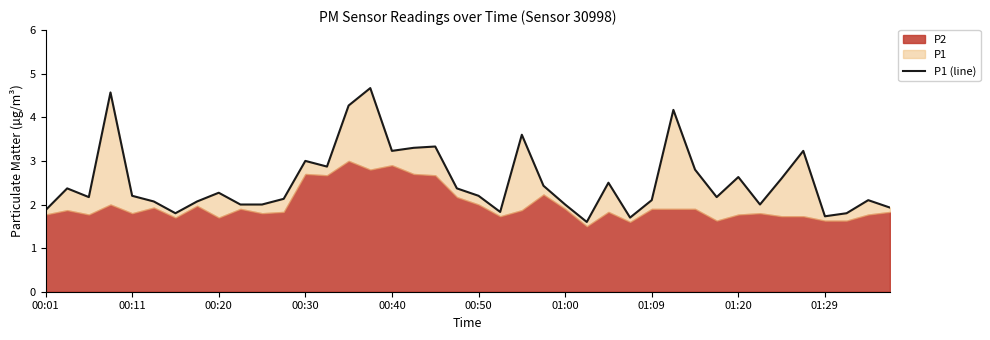

Rank the categories by value from lowest to highest.

25, 27, 36, 01:00, 37, 21, 00:01, 39, 01:29, 10, 24, 33, 00:50, 01:09, 28, 38, 11, 00:20, 31, 00:40, 20, 01:20, 00:11, 19, 23, 26, 34, 32, 30, 13, 12, 16, 35, 17, 18, 22, 29, 14, 00:30, 15